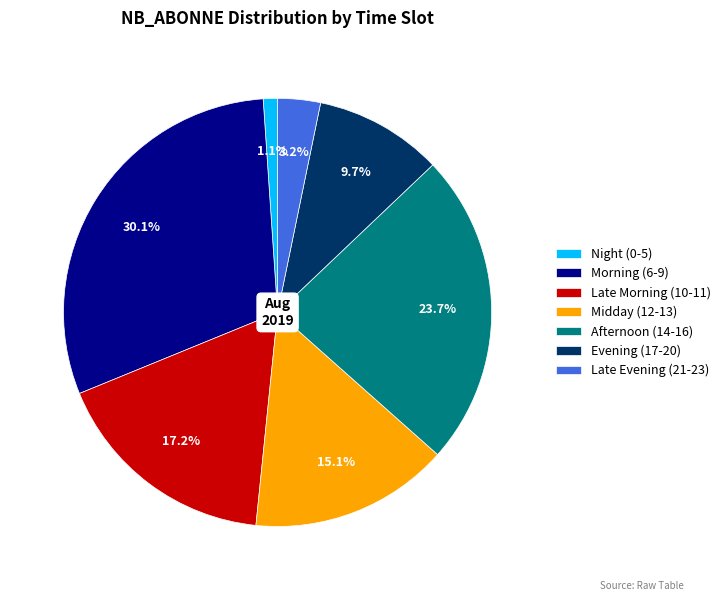

To the nearest percent, what is the difference between the largest and smallest slice percentages?

29%